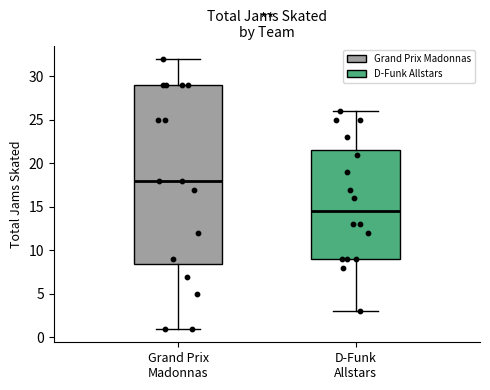

Reading left to right, read every box against the y-axis: the position of its median line, the range the box covers, and the ends of its whiskers. The values are not printed on the chart, so give them approximately, as read against the axis.

Grand Prix Madonnas: median 18.0, box 8.5 to 29.0, whiskers 1.0 to 32.0
D-Funk Allstars: median 14.5, box 9.0 to 21.5, whiskers 3.0 to 26.0